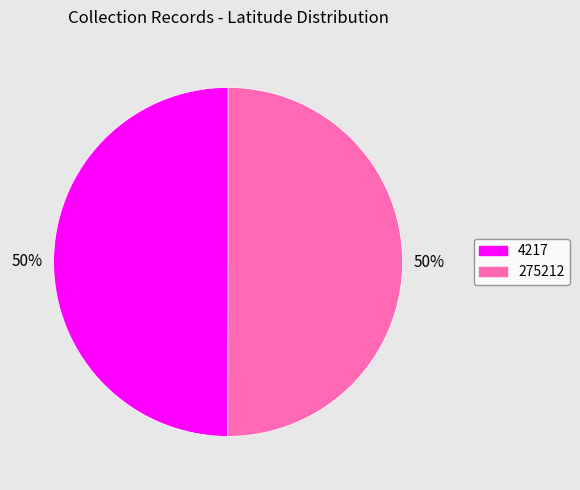

To the nearest percent, what is the average slice percentage?

50%